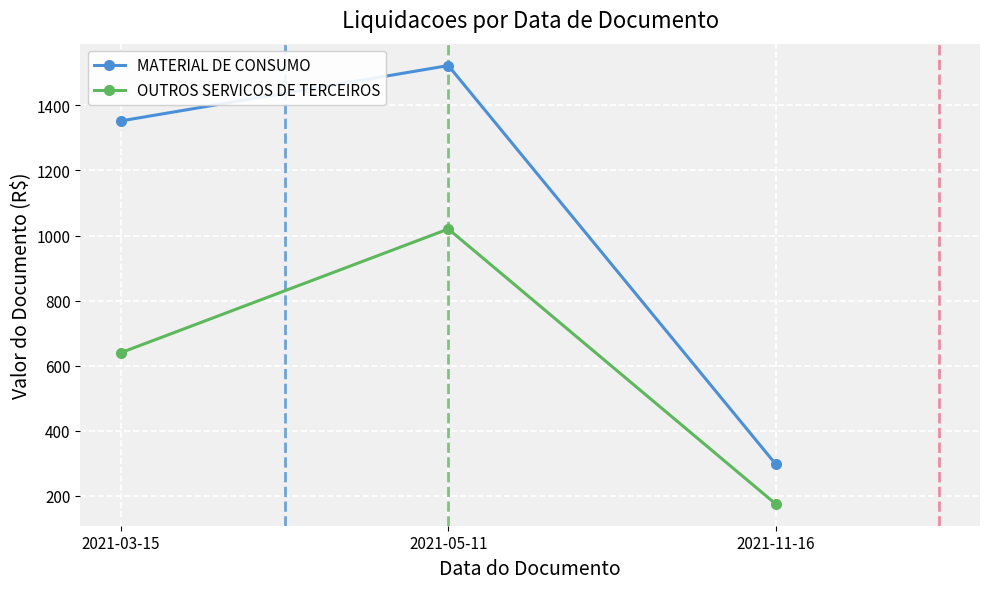

Between 2021-03-15 and 2021-11-16, which series saw the biggest shift?

MATERIAL DE CONSUMO